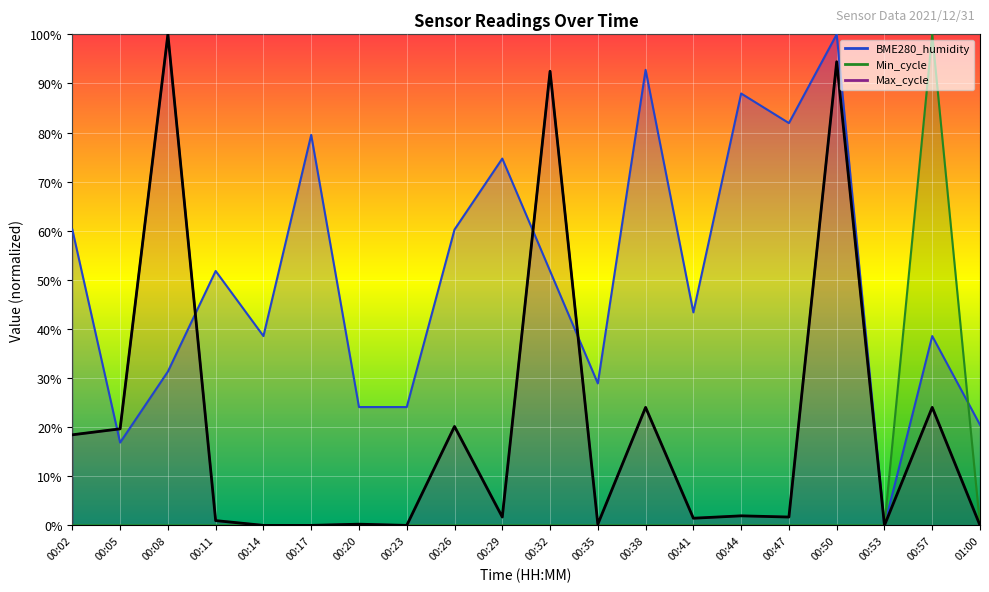

What is the sum of all values?

401.5